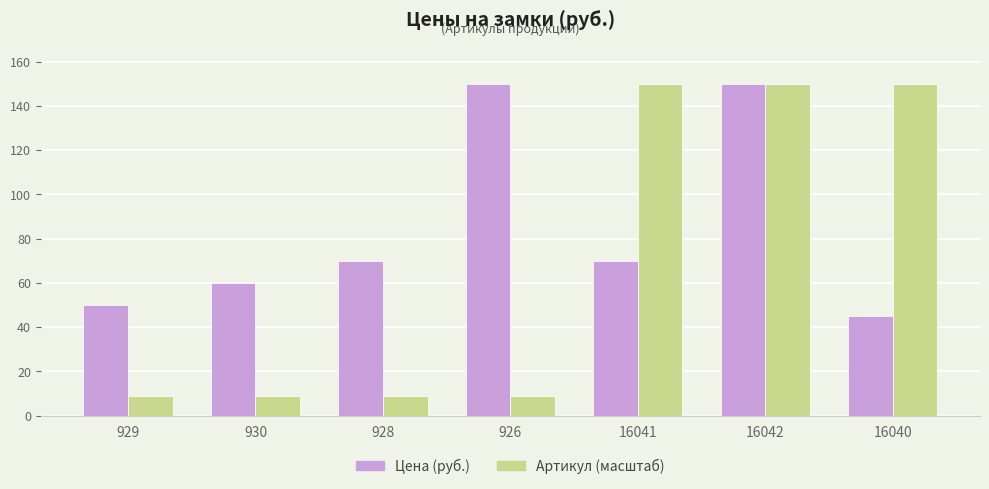

What is the label of the 4th bar from the right?

926